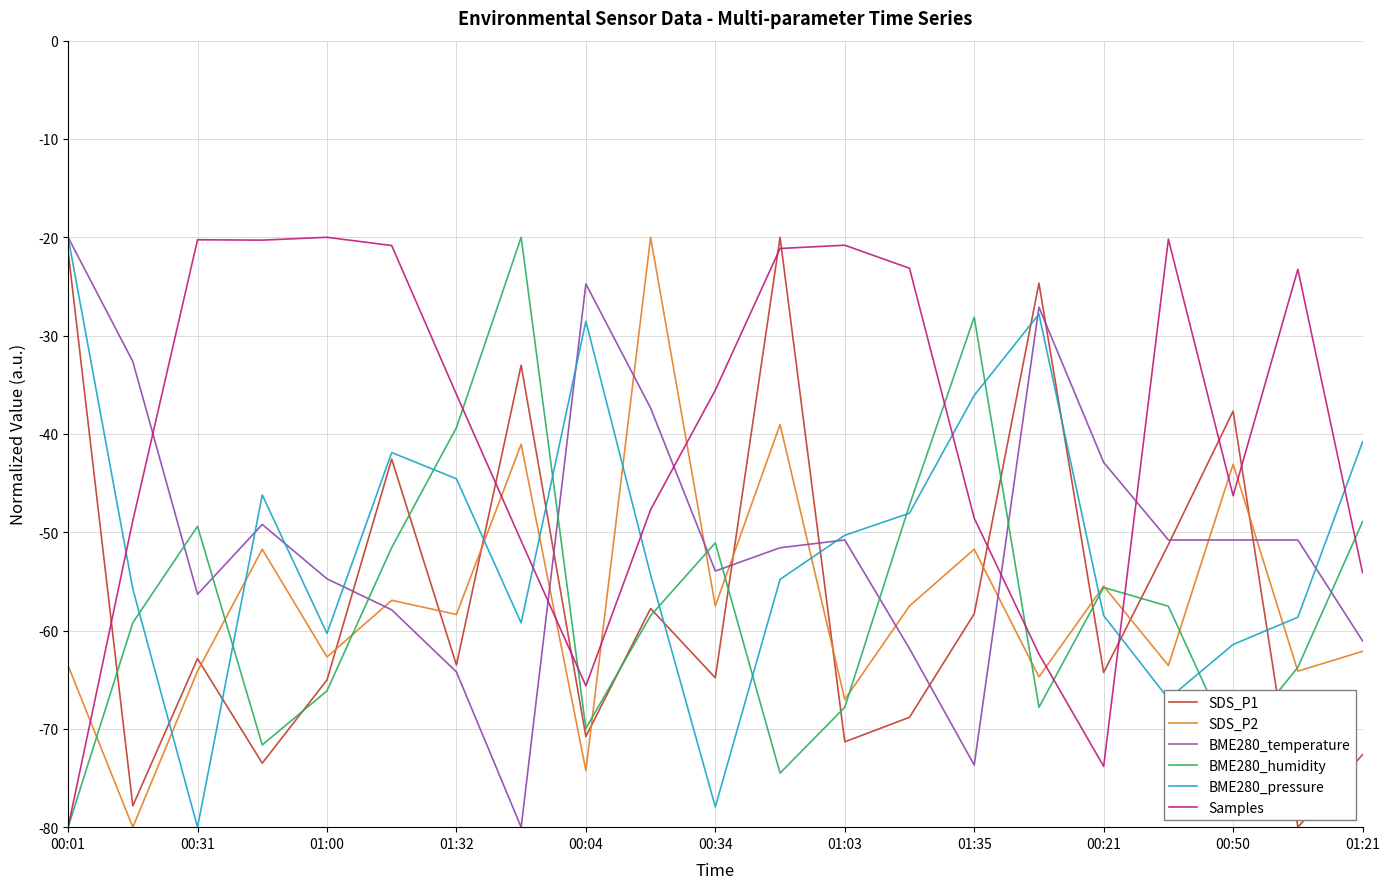

True or false: SDS_P1 and BME280_humidity cross at least once.

True